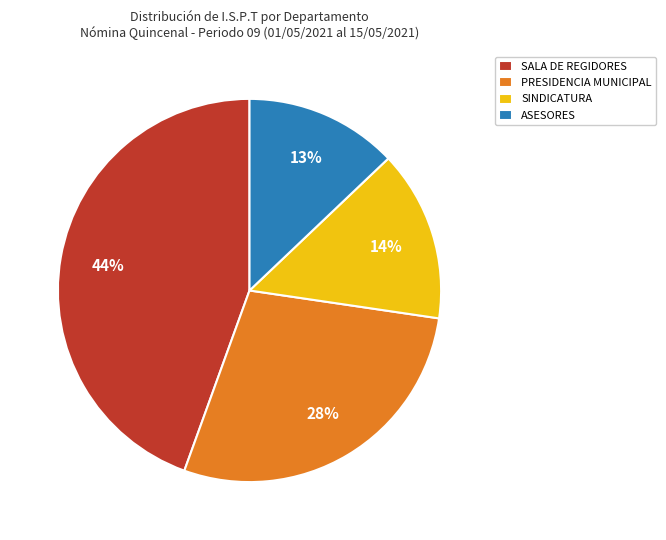

What percentage is the SALA DE REGIDORES slice, to the nearest percent?

44%